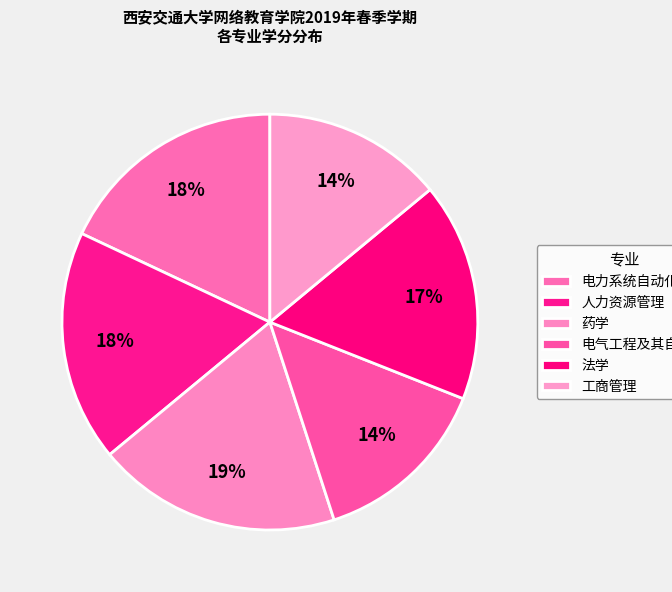

Does any single category account for the majority?

No